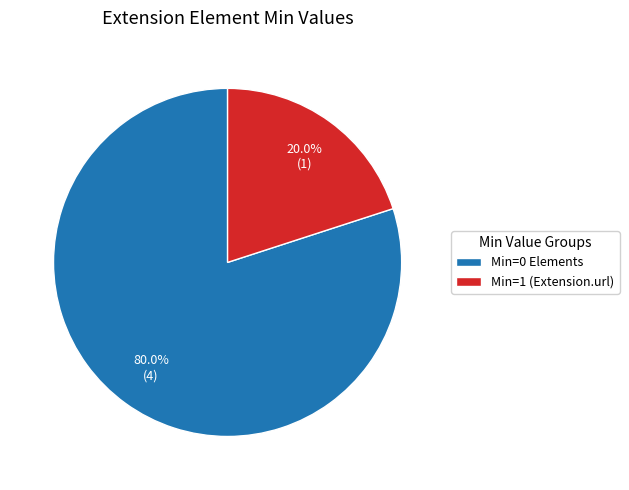

Does any single category account for the majority?

Yes